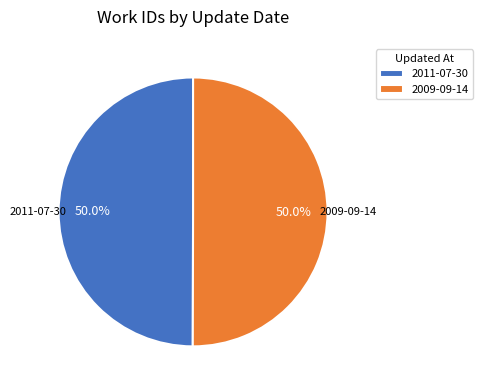

How many slices are in this pie chart?

2